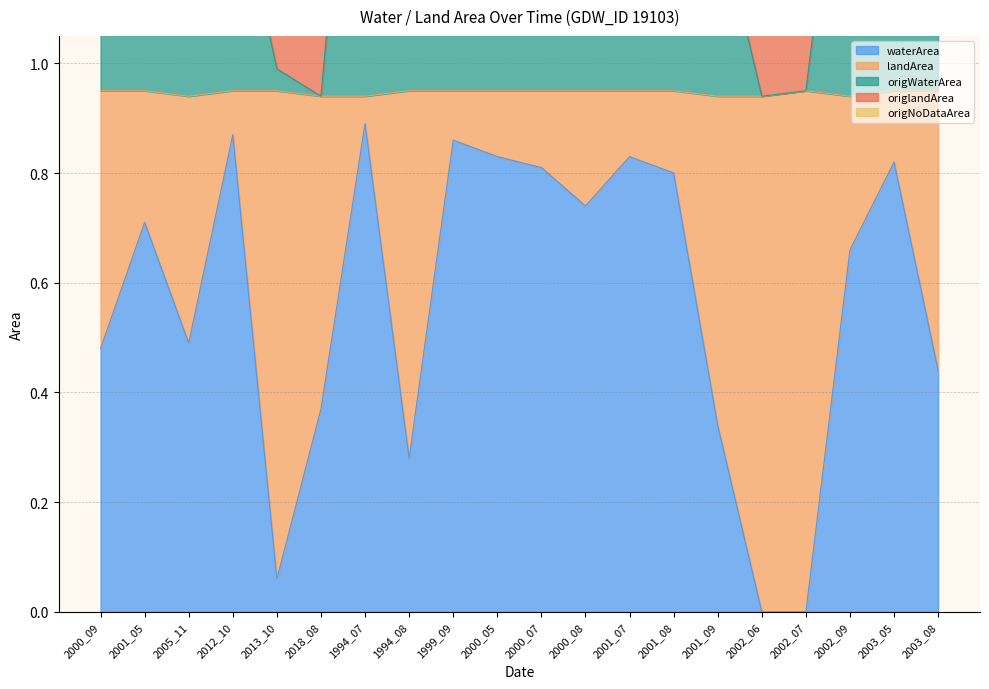

What is the label of the 7th point from the left?

1994_07